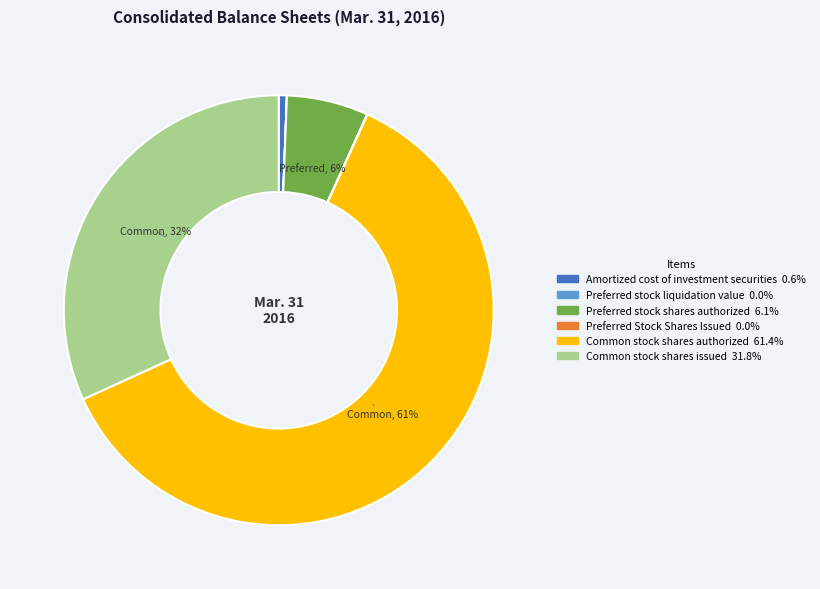

Which has a higher value, Preferred stock shares authorized or Common stock shares authorized?

Common stock shares authorized